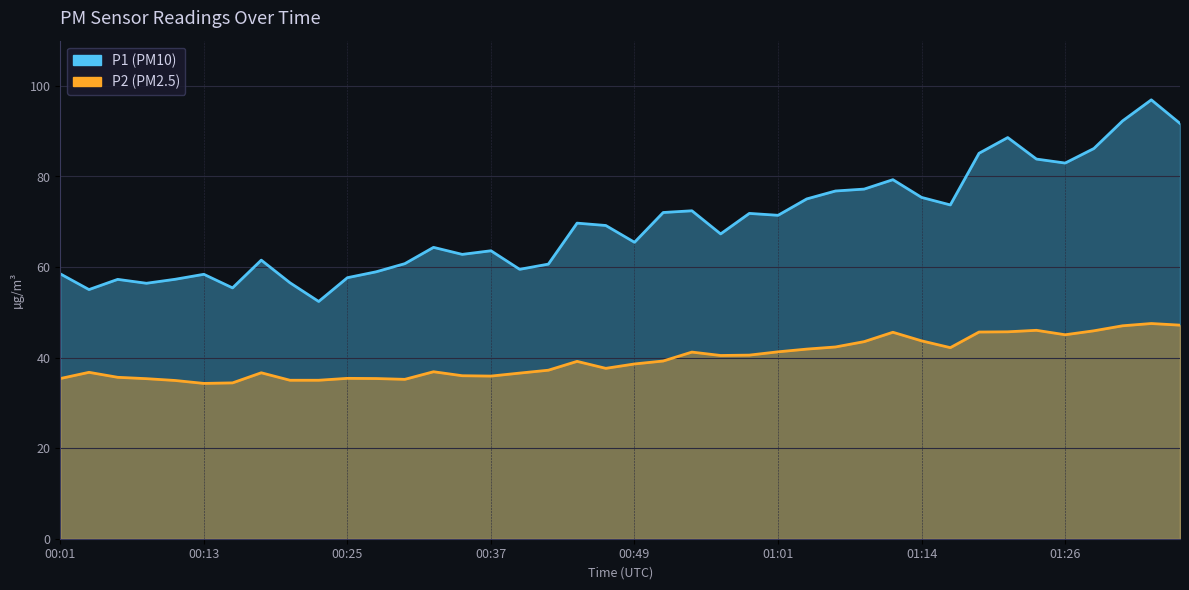

What is the label of the 6th point from the right?

01:23